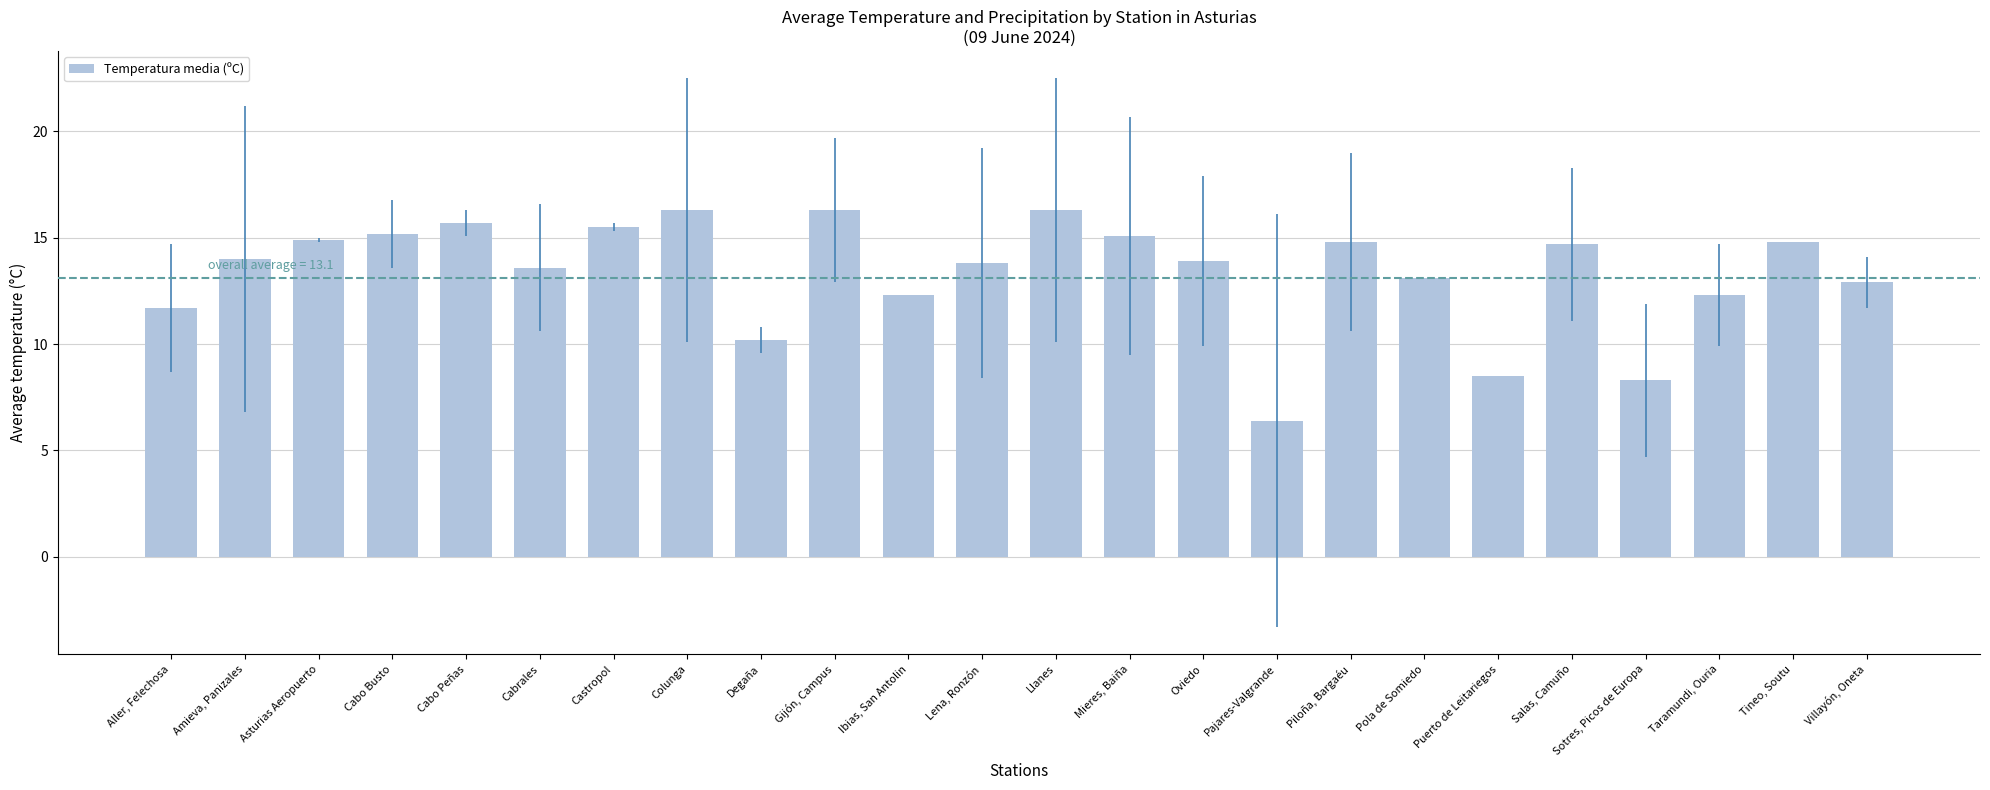

What is the value of the 4th bar from the left?

15.2